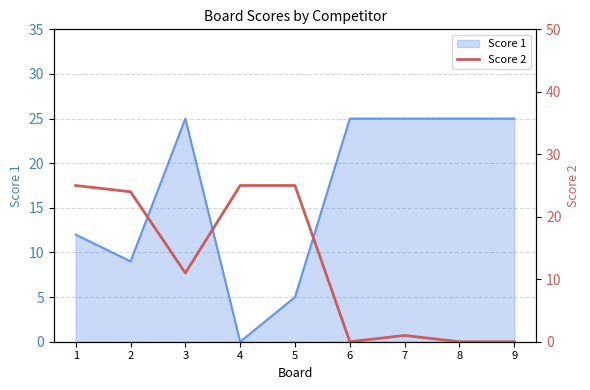

What is the greatest value displayed?

25